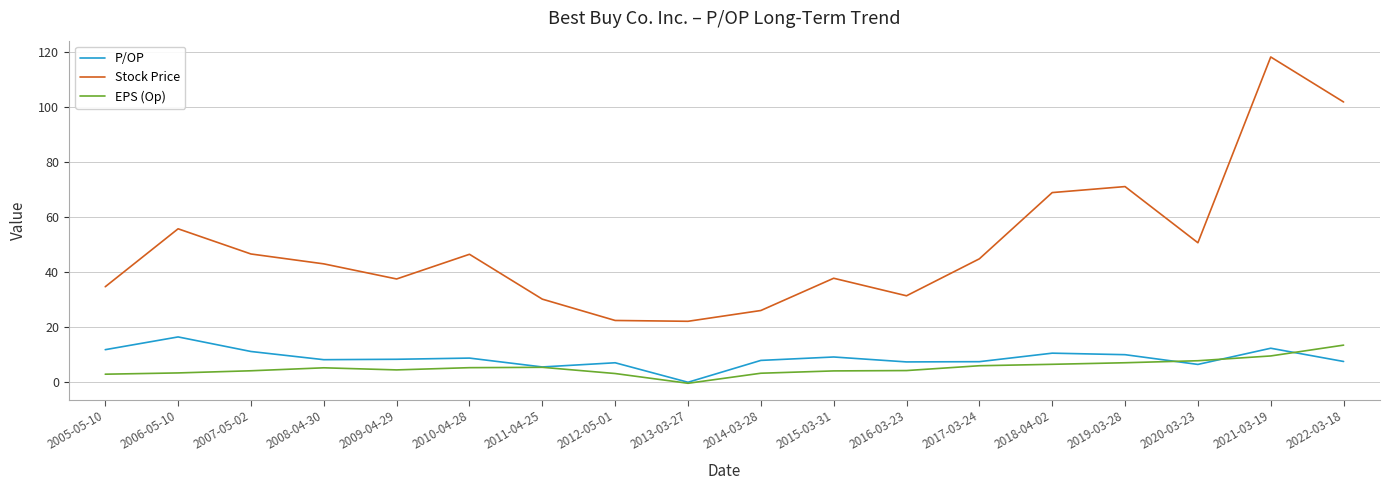

What is the greatest value displayed?

118.2